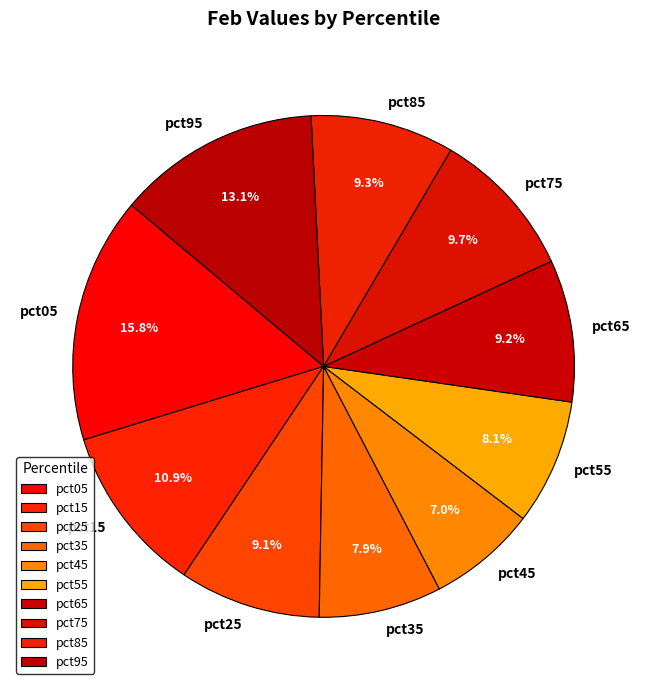

To the nearest percent, what is the average slice percentage?

10%